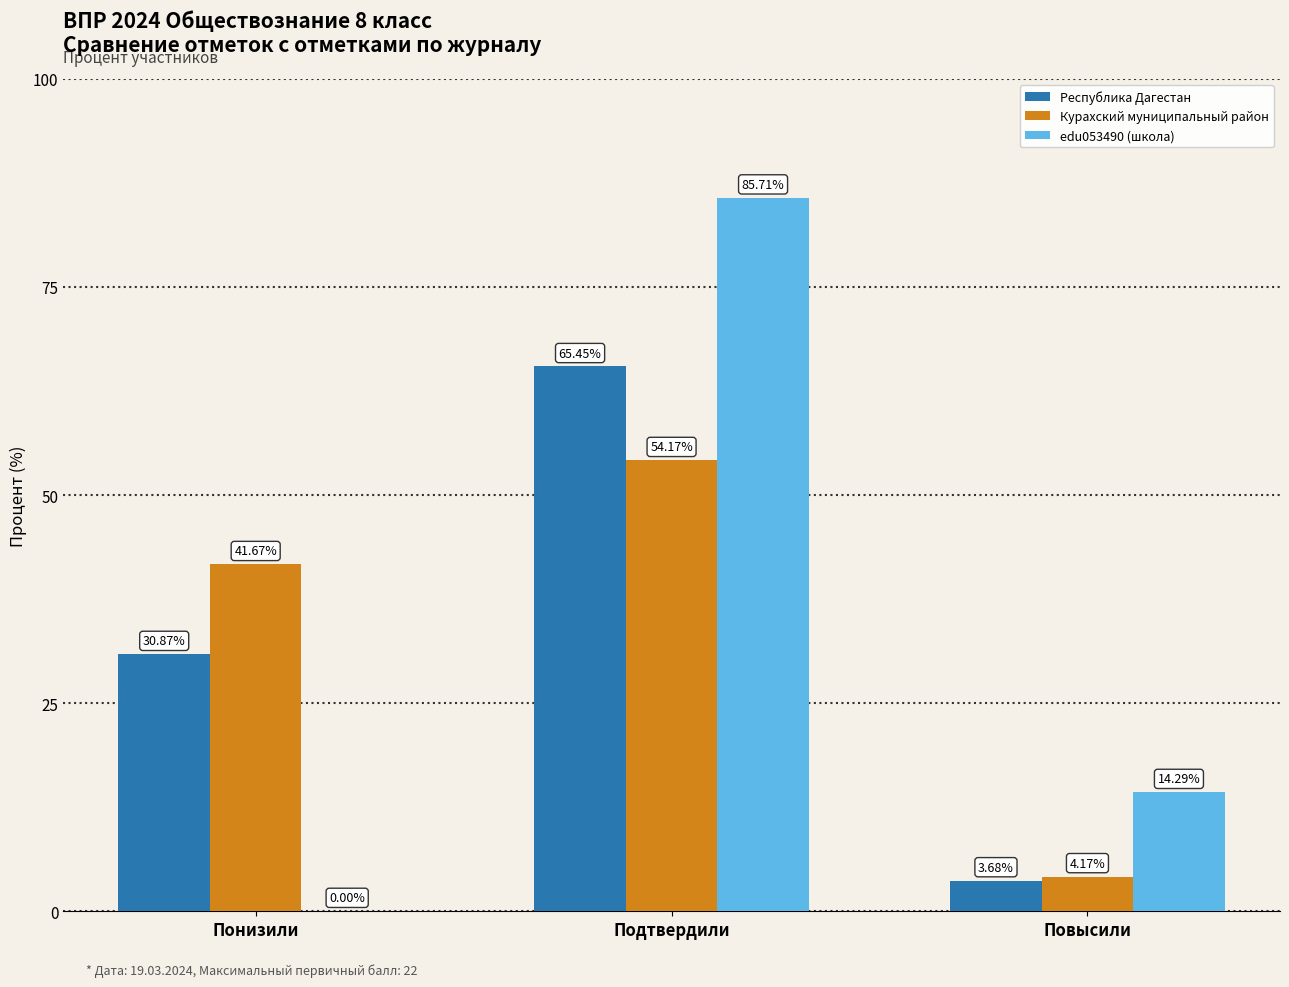

Between Подтвердили and Повысили, which series saw the biggest shift?

edu053490 (школа)